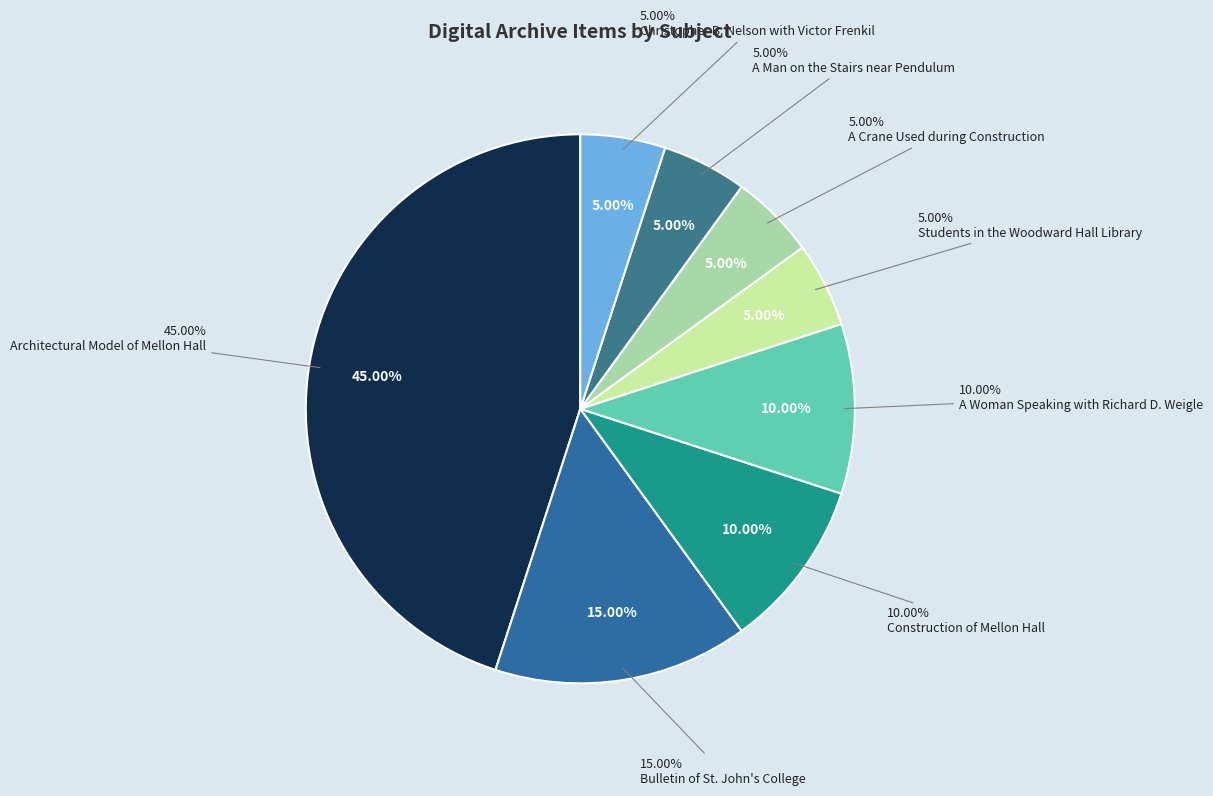

How many segments does this pie chart have?

8